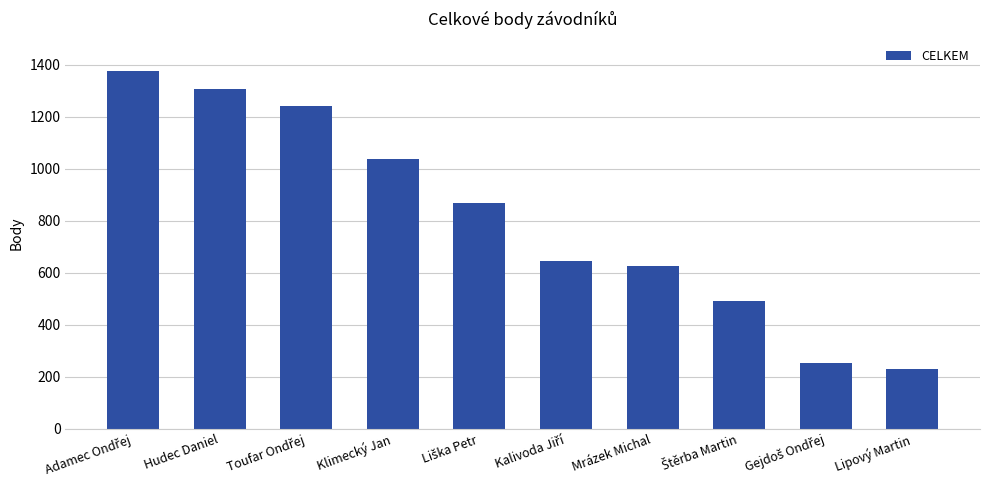

What is the change in value from Hudec Daniel to Mrázek Michal?

-680